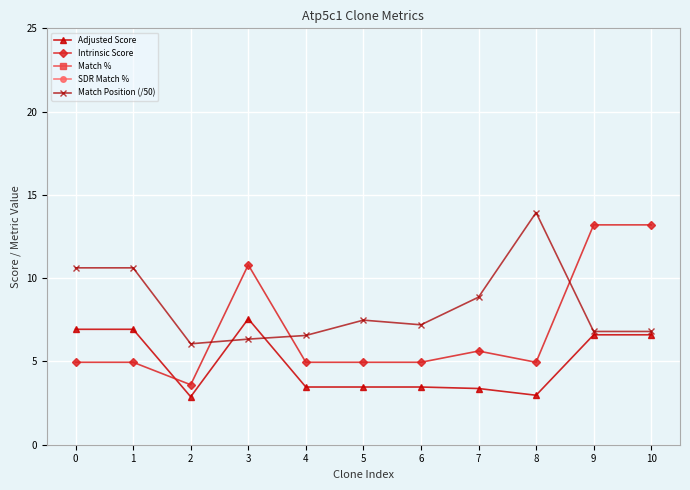

What is the approximate value of Adjusted Score at 2?

2.9